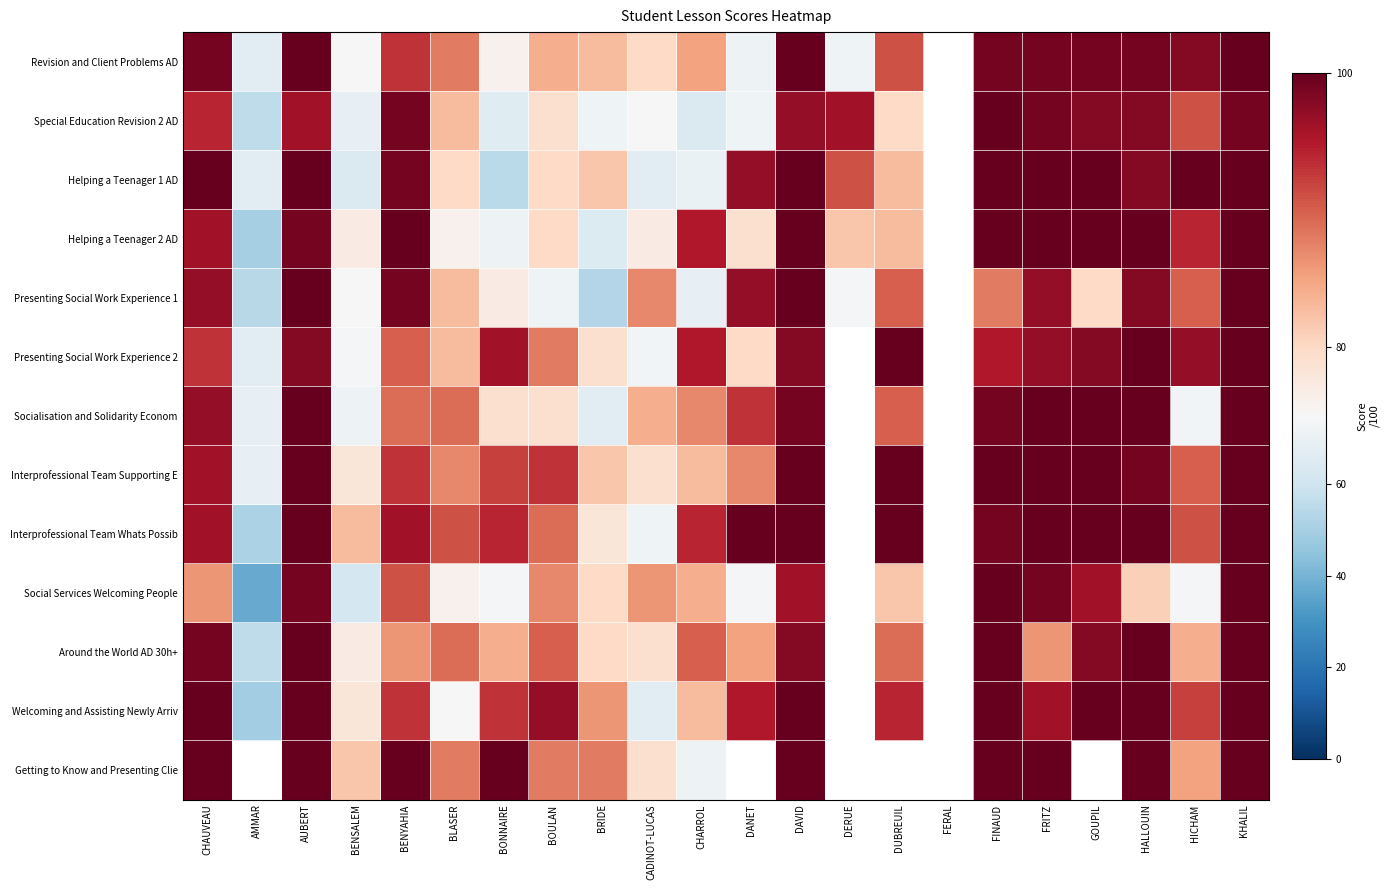

Which series changed the most between DAVID and DERUE?

Revision and Client Problems AD